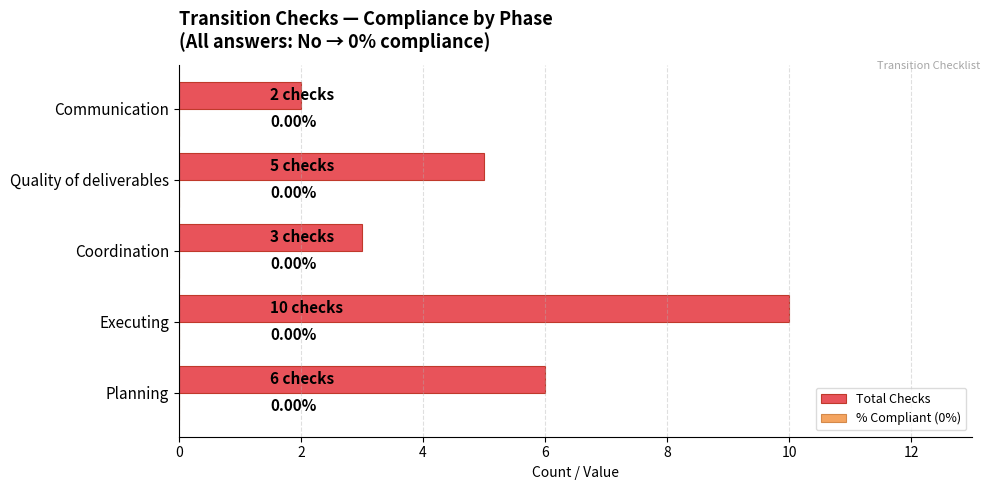

Are the bars horizontal?

Yes